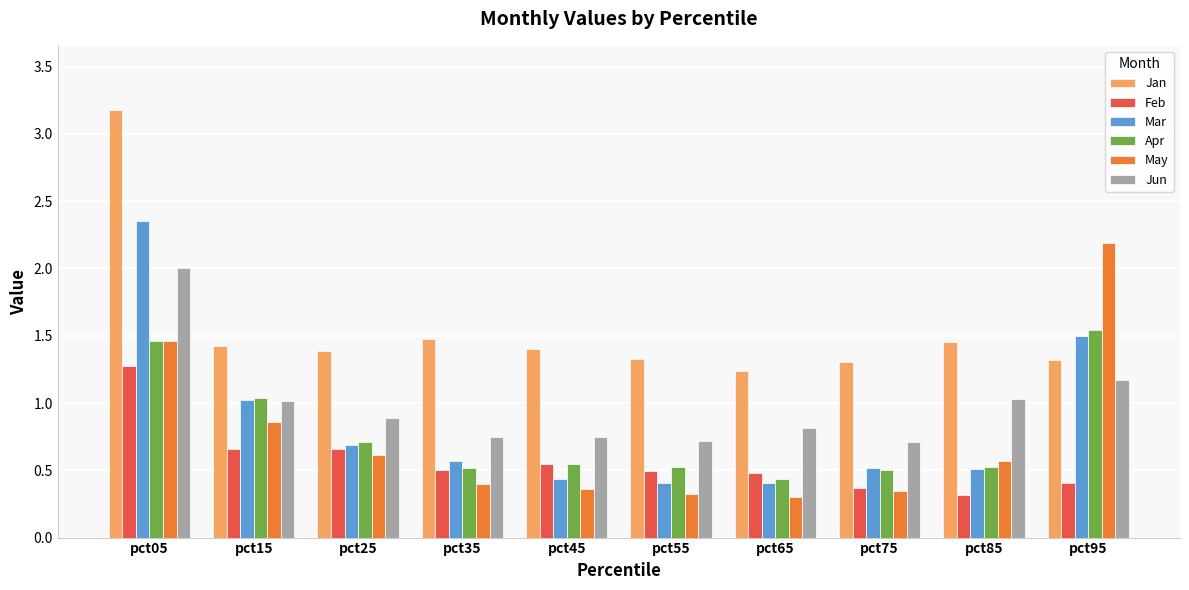

Is it true that Apr equals 0.2 at pct65?

False